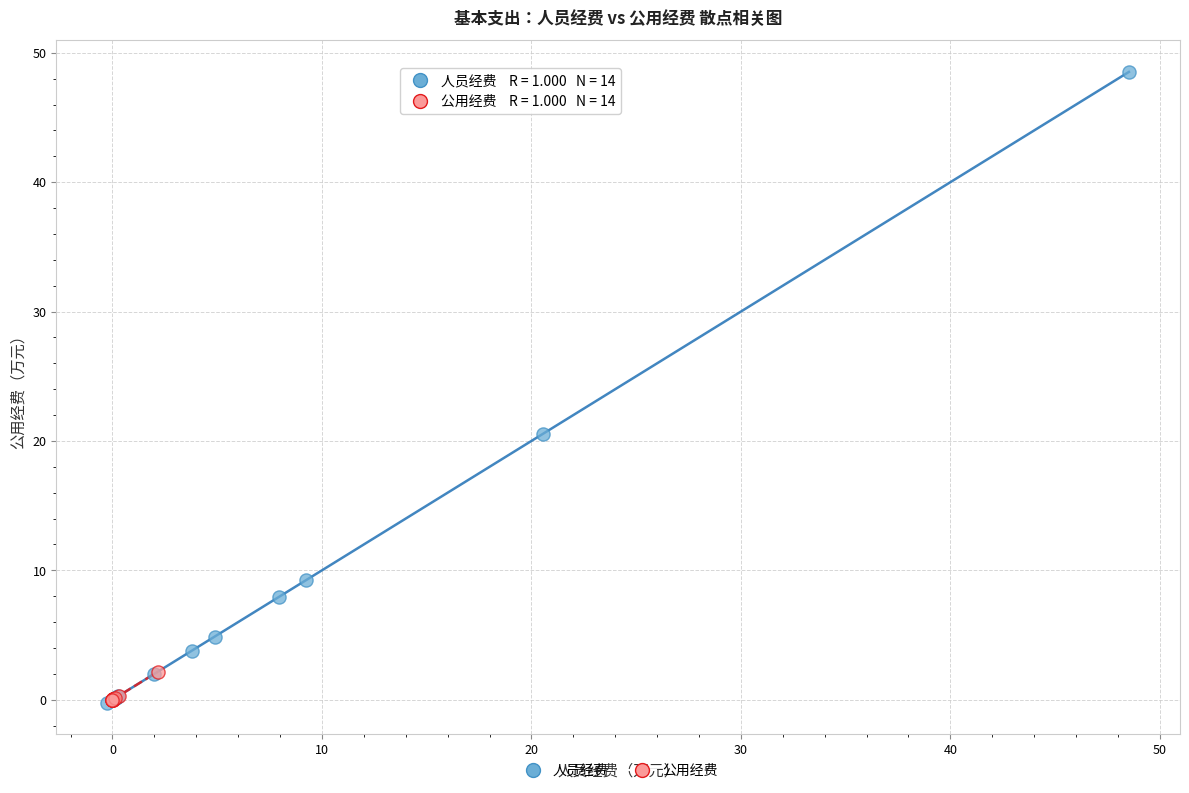

Which series has the largest Y range (max minus min)?

人员经费